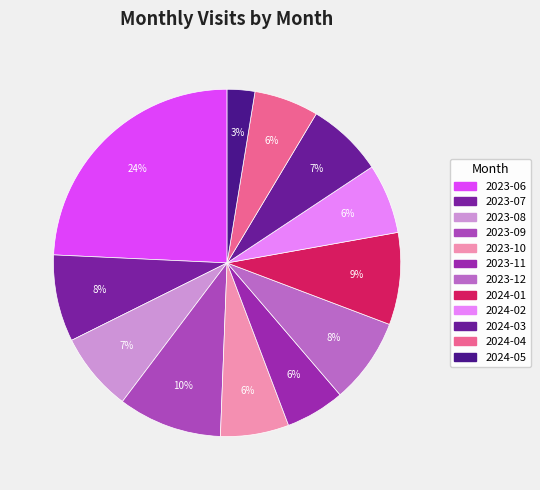

How many segments does this pie chart have?

12